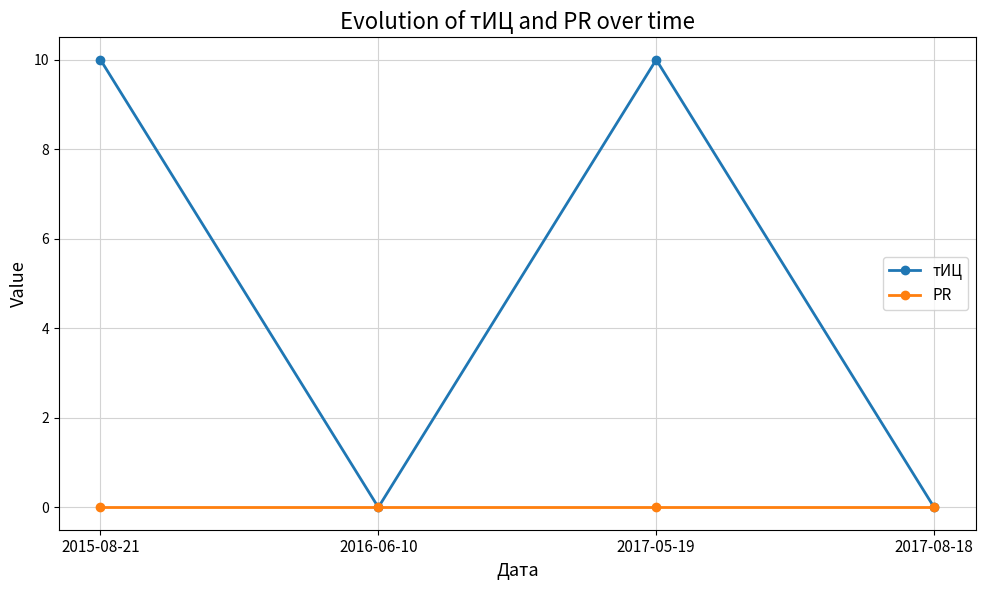

List the series in order of their peak value, highest first.

тИЦ, PR